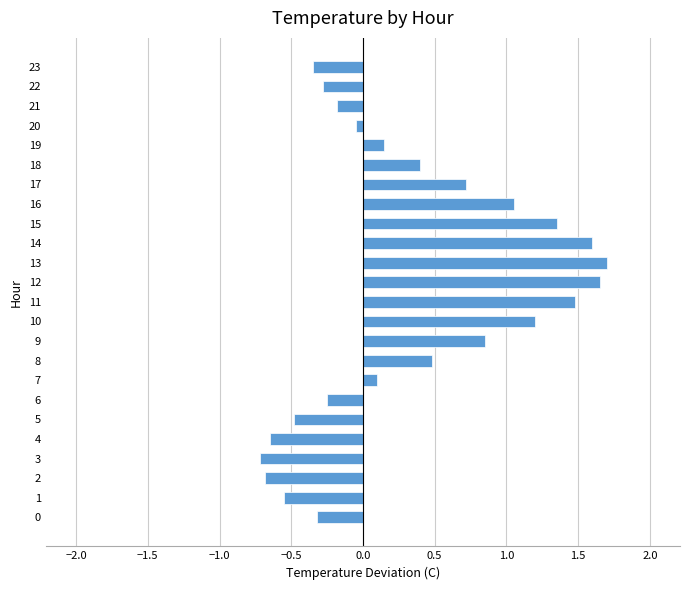

Read the value at 22.

-0.3